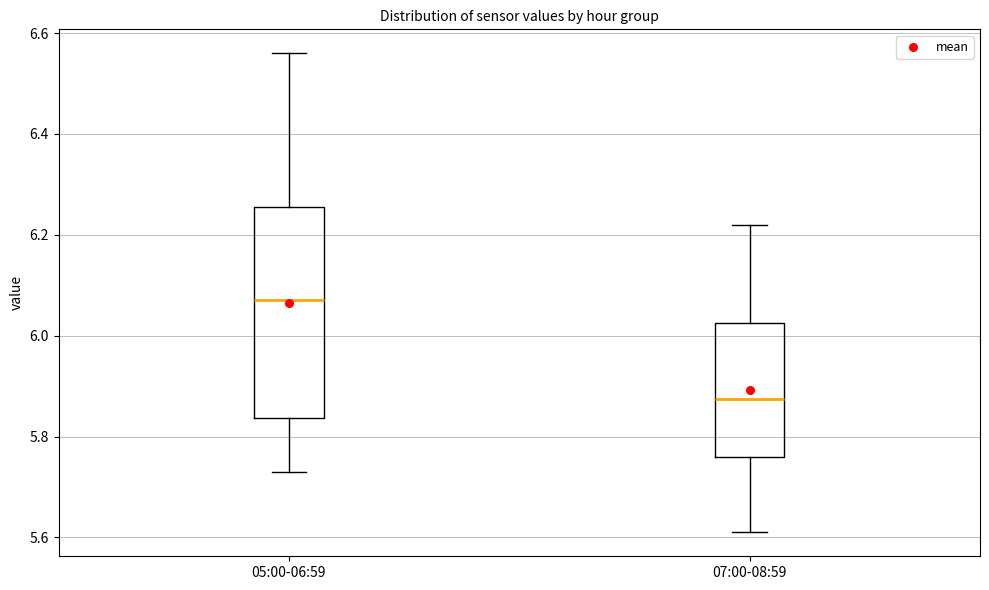

Which box has the lowest median line?

07:00-08:59